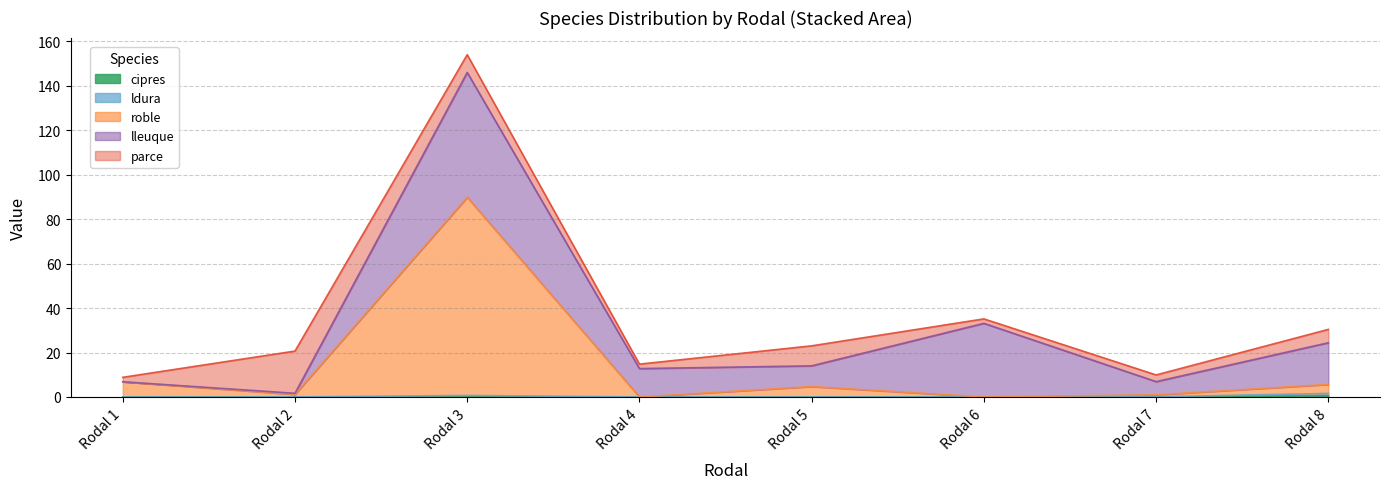

At which category is the sum across all series the highest?

rodal 3